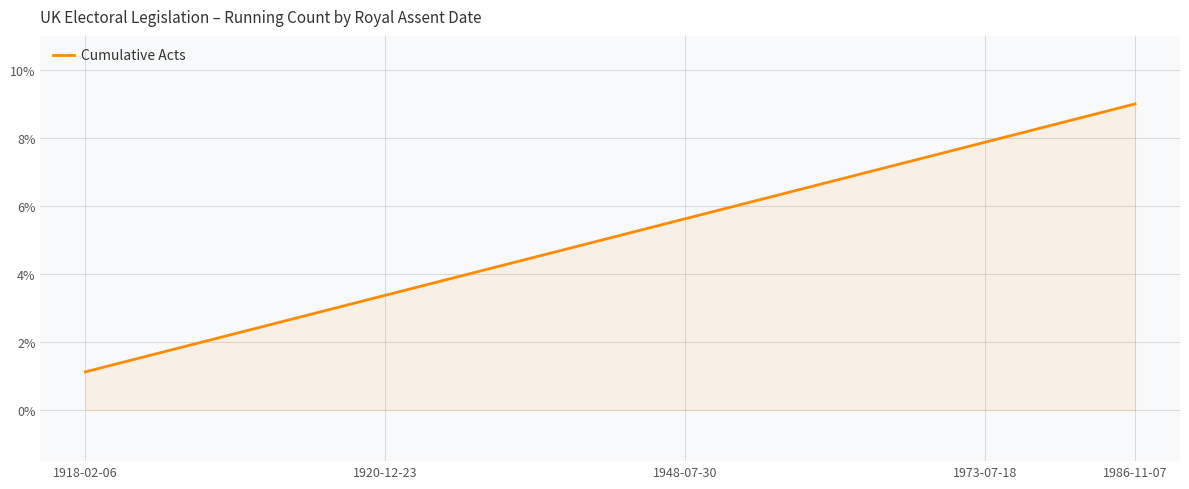

What is the average value?

5.1